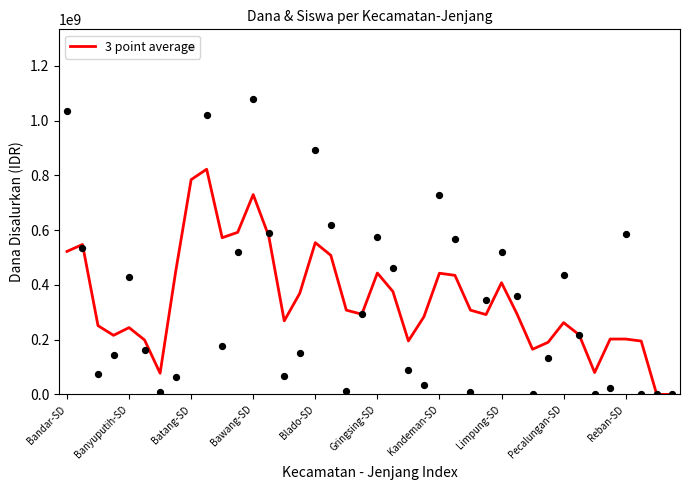

Which has a higher value, Kandeman-SD or 25?

25